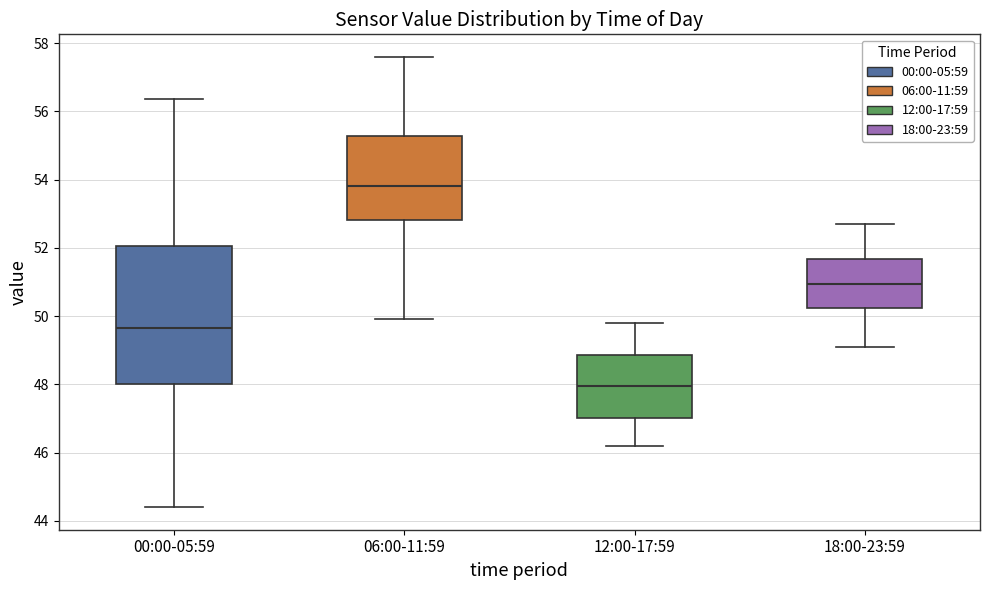

Reading left to right, read every box against the y-axis: the position of its median line, the range the box covers, and the ends of its whiskers. The values are not printed on the chart, so give them approximately, as read against the axis.

00:00-05:59: median 49.6, box 48.0 to 52.0, whiskers 44.4 to 56.4
06:00-11:59: median 53.8, box 52.8 to 55.2, whiskers 50.0 to 57.6
12:00-17:59: median 48.0, box 47.0 to 48.8, whiskers 46.2 to 49.8
18:00-23:59: median 51.0, box 50.2 to 51.6, whiskers 49.2 to 52.8